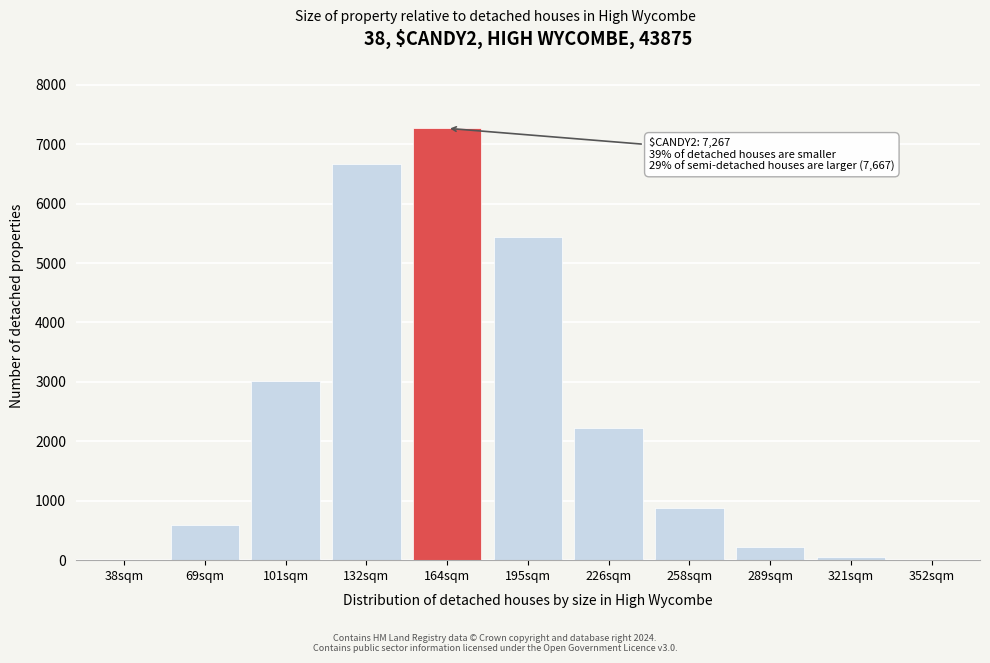

What is the maximum value shown in the chart?

7267